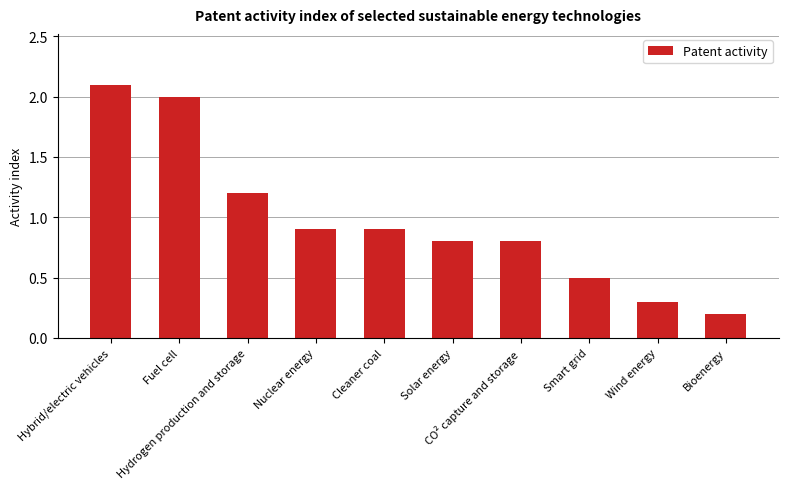

Which category has the lowest value across all series?

Bioenergy